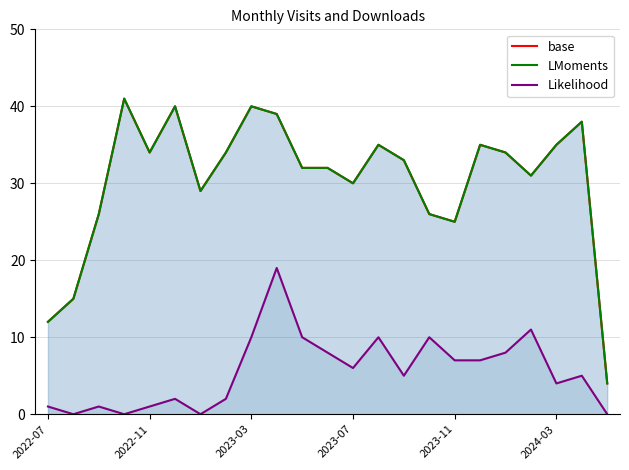

The base series shows 12 at 2022-11. True or false?

False